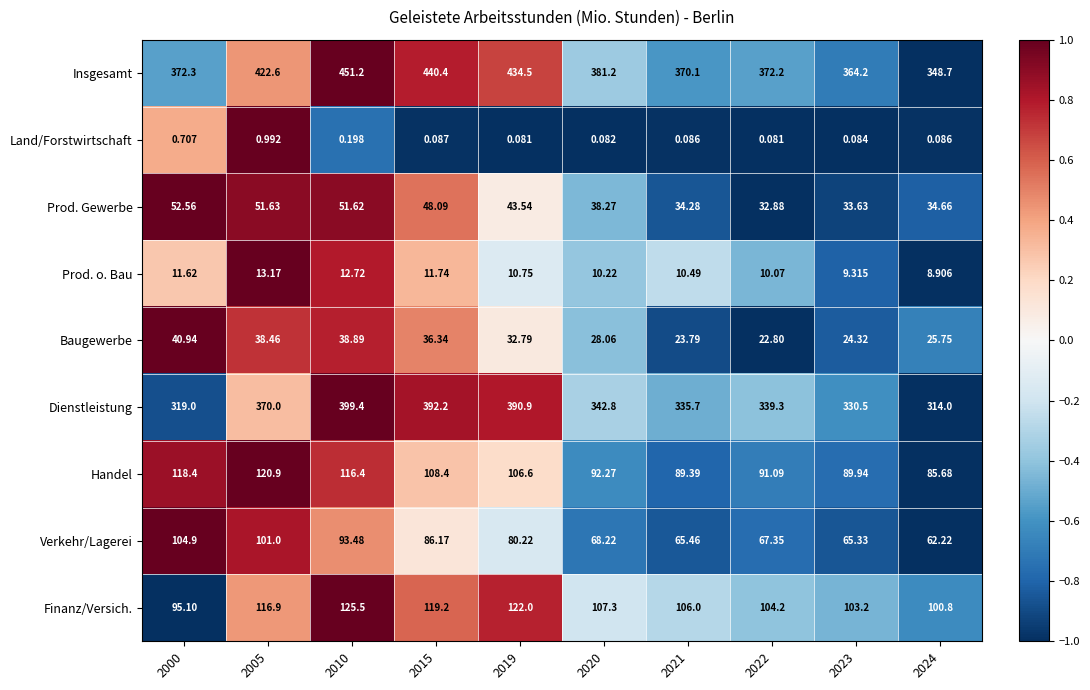

How many distinct data groups are displayed?

9